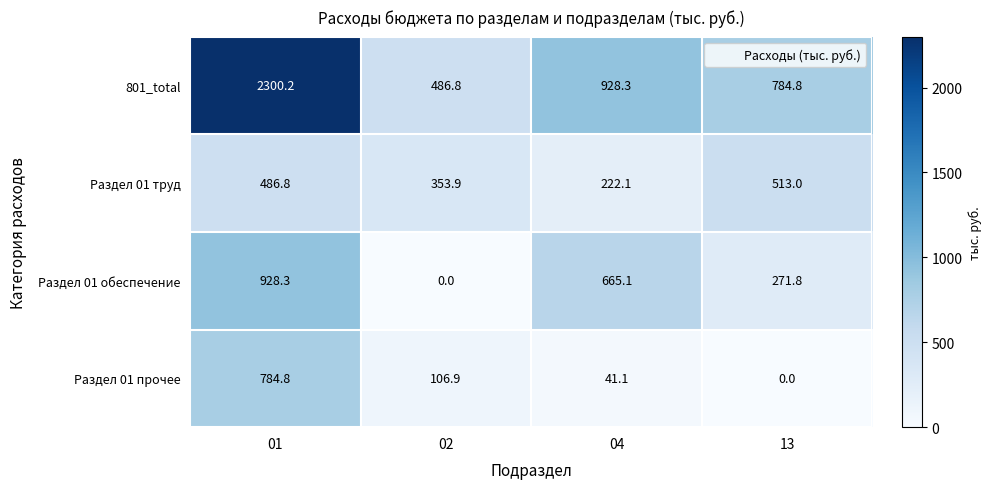

What is the difference between the maximum and minimum values in the Раздел 01 труд series?

290.9